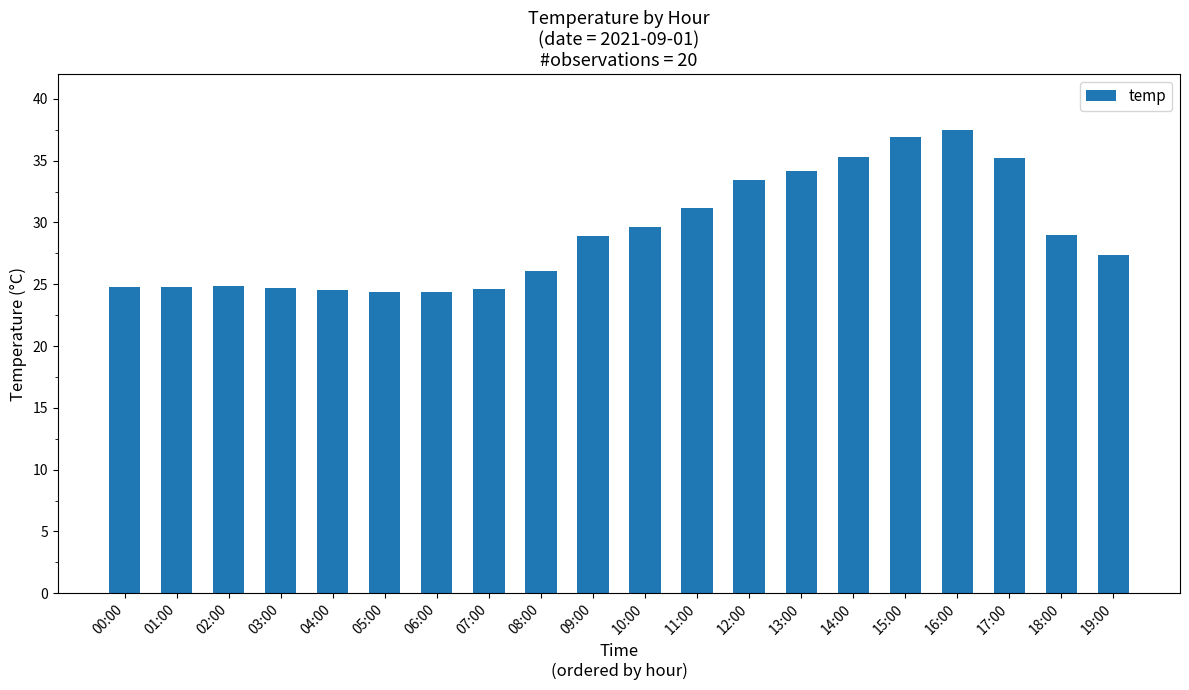

What is the change in value from 03:00 to 08:00?

+1.4